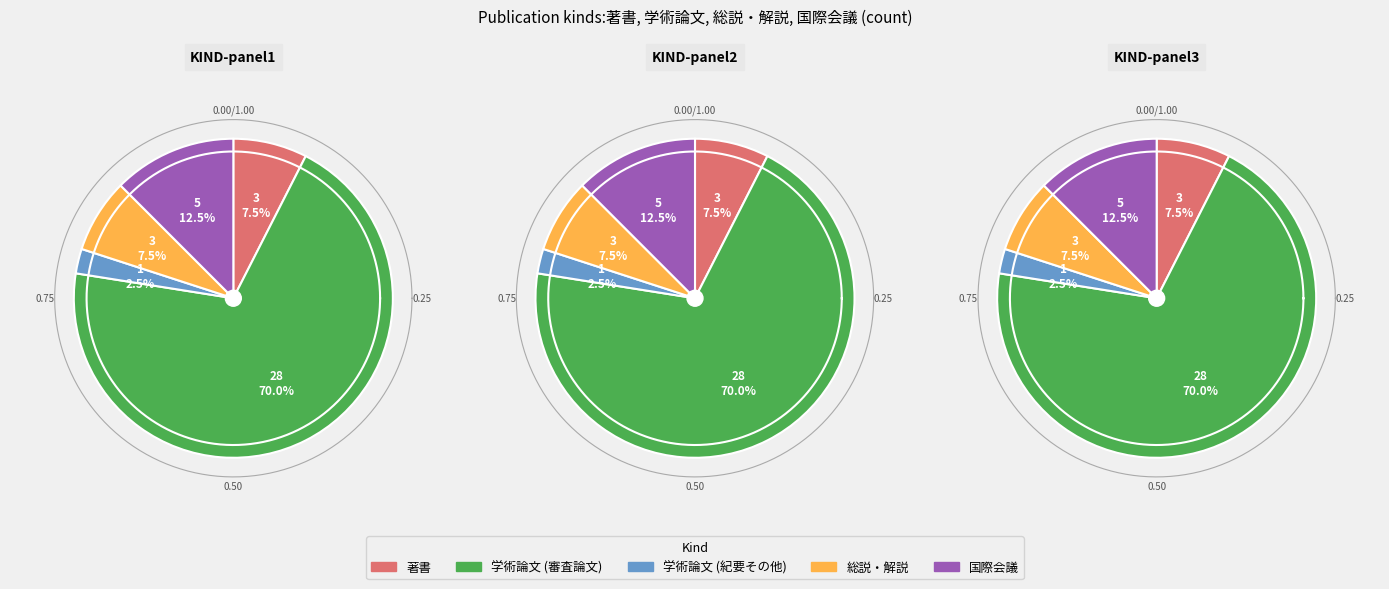

Count the number of slices in the pie.

5